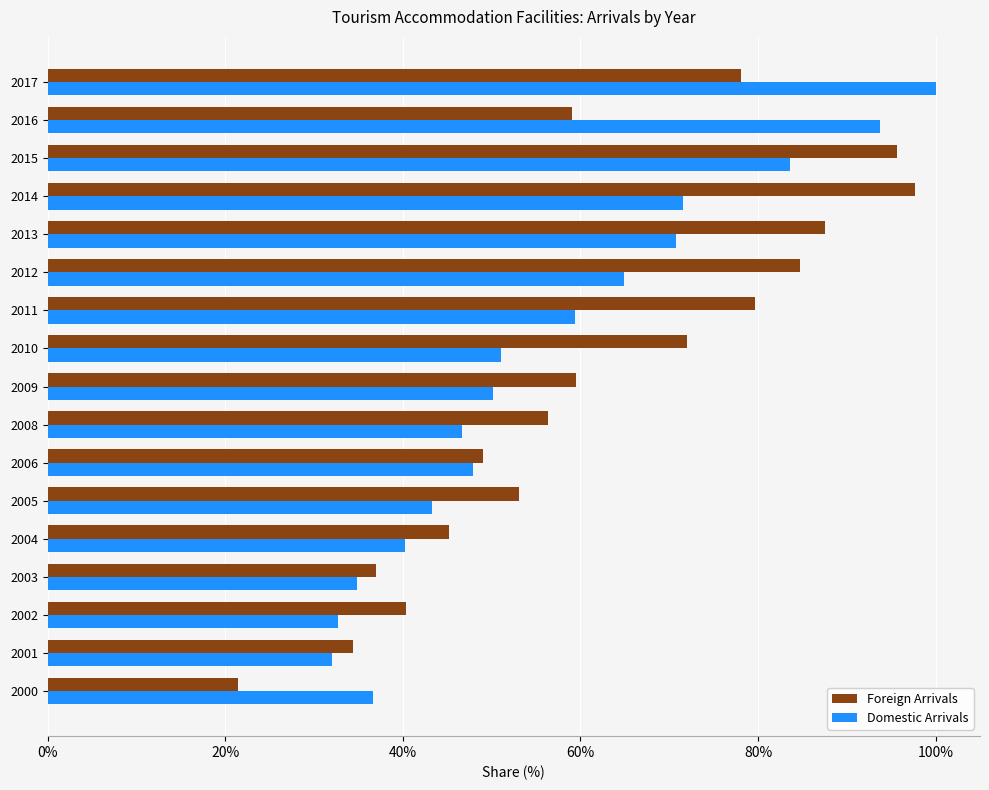

The Foreign Arrivals series shows 21.4 at 2000. True or false?

True